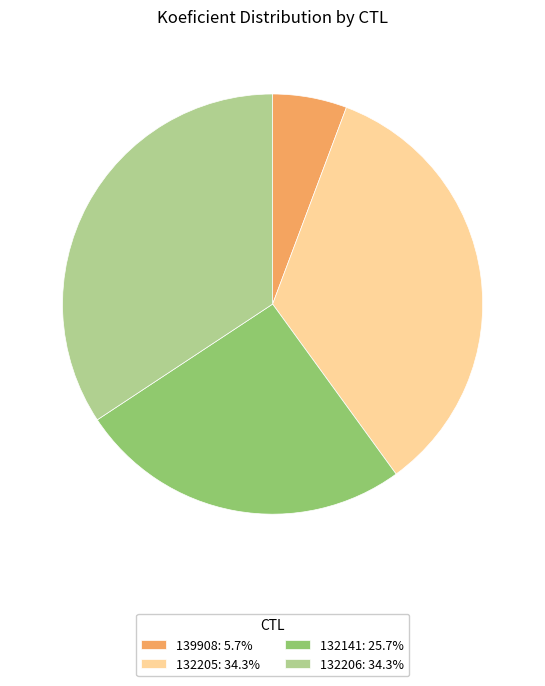

Is the sum of 139908 and 132205 greater than half?

No